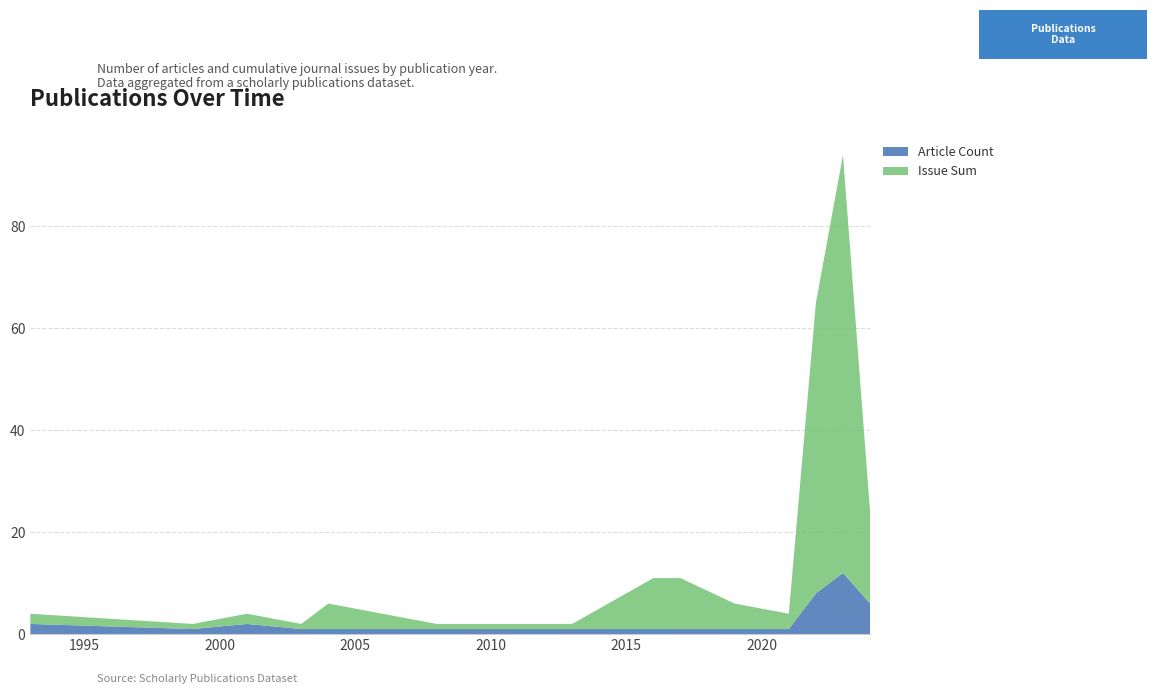

What is the maximum value for Article Count?

12